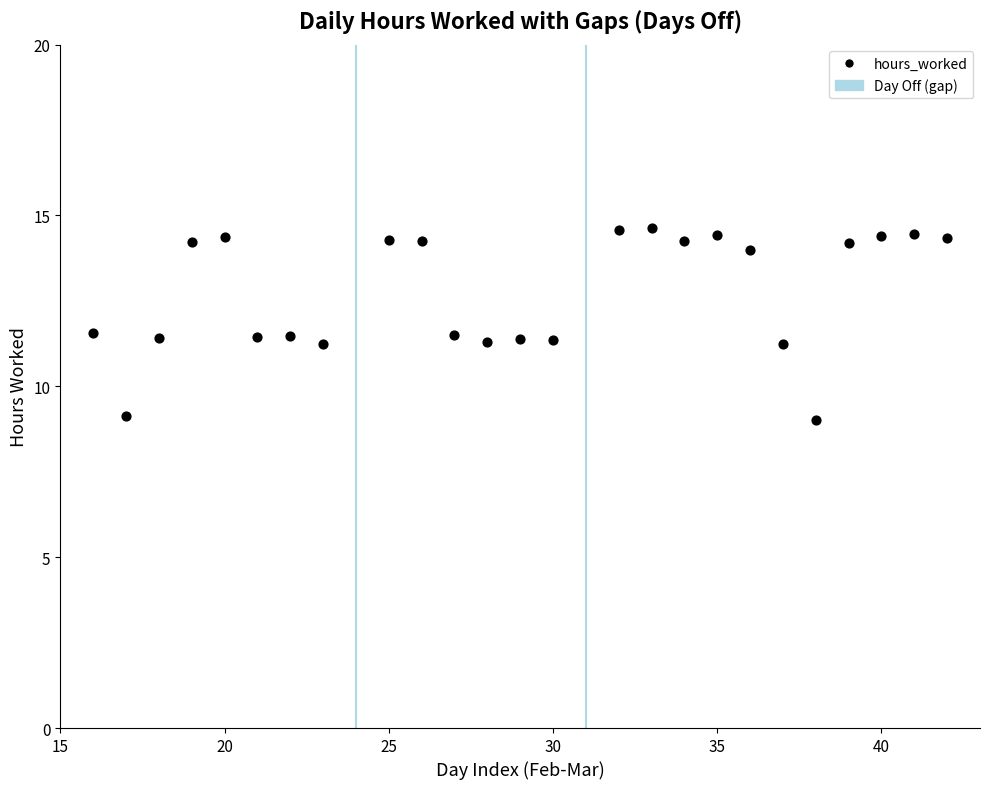

What is the range of X values (max minus min)?

26.0